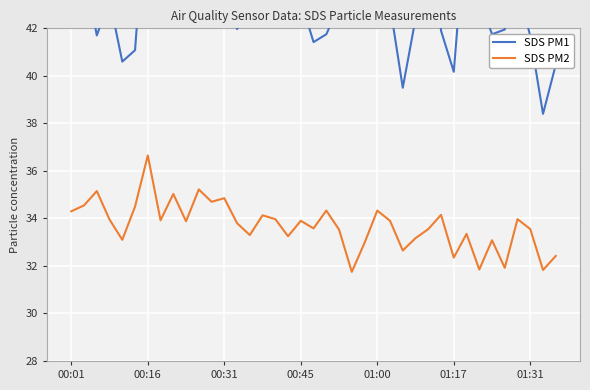

What are all the series names shown in the legend?

SDS PM1, SDS PM2